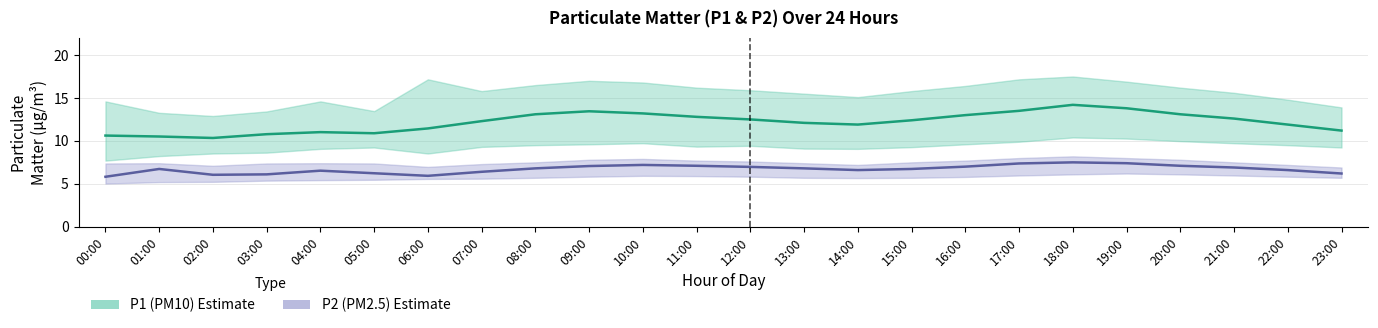

Reading right to left, extract all data points from this chart.

P1 (PM10) Estimate: 11.2	11.9	12.6	13.1	13.8	14.2	13.5	13.0	12.4	11.9	12.1	12.5	12.8	13.2	13.4	13.1	12.3	11.4	10.9	11.0	10.8	10.3	10.5	10.6
P2 (PM2.5) Estimate: 6.2	6.6	6.9	7.1	7.4	7.5	7.4	7.0	6.7	6.6	6.8	7.0	7.1	7.2	7.1	6.8	6.4	5.9	6.2	6.5	6.1	6.0	6.7	5.8